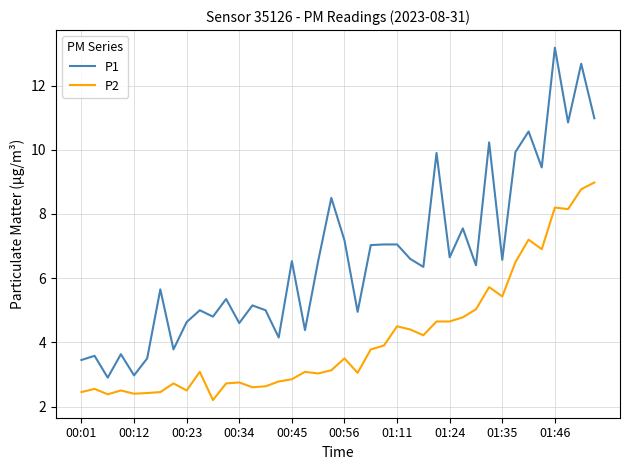

True or false: P2 and P1 intersect in this chart.

False